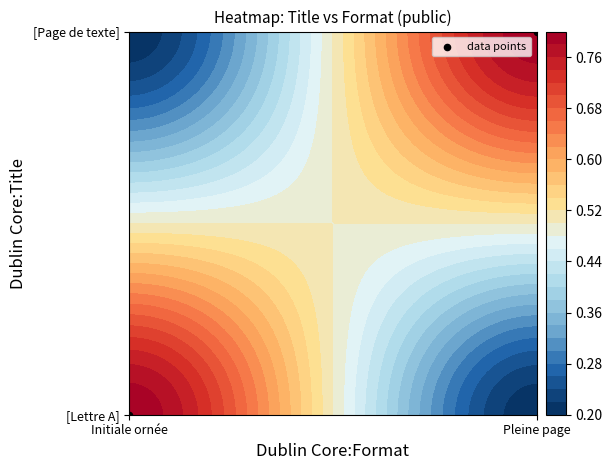

Which category has the highest value across all series?

Pleine page